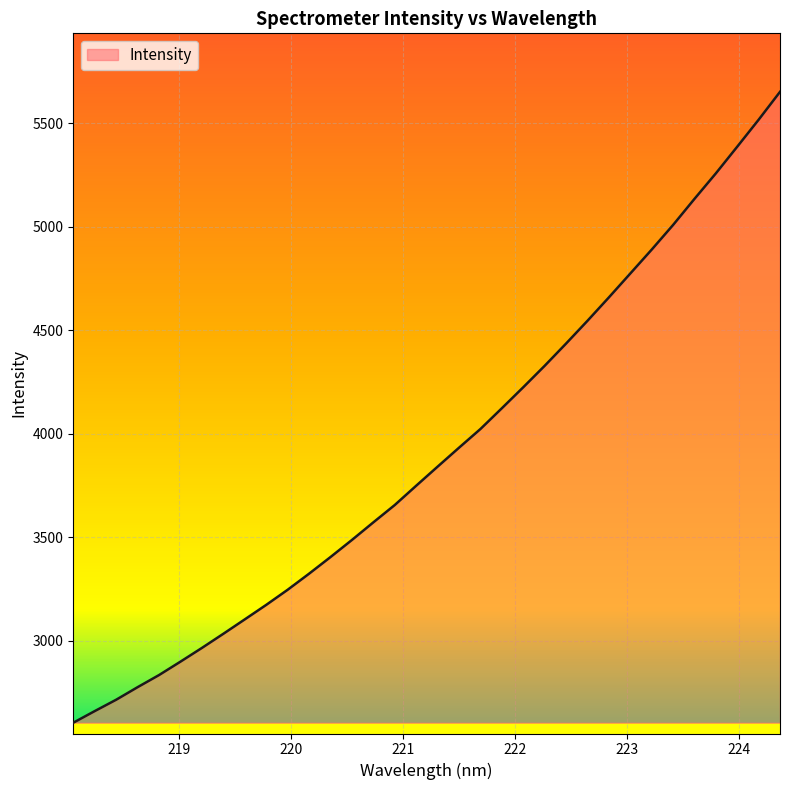

What is the greatest value displayed?

5652.1